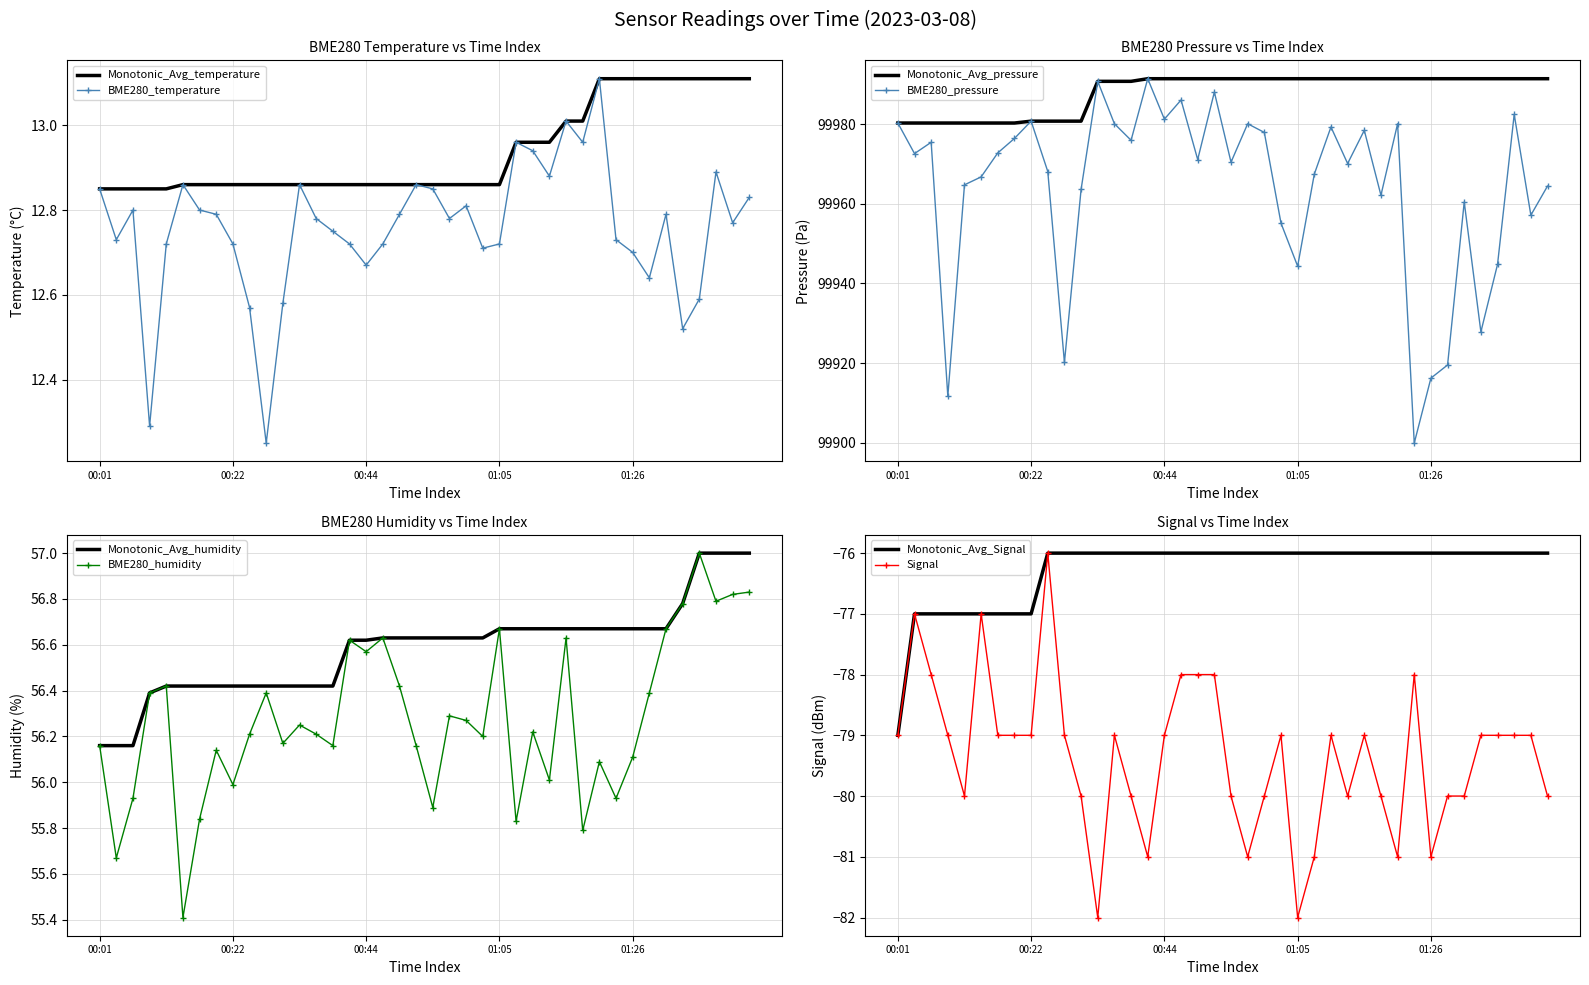

True or false: BME280_temperature and Signal cross at least once.

False